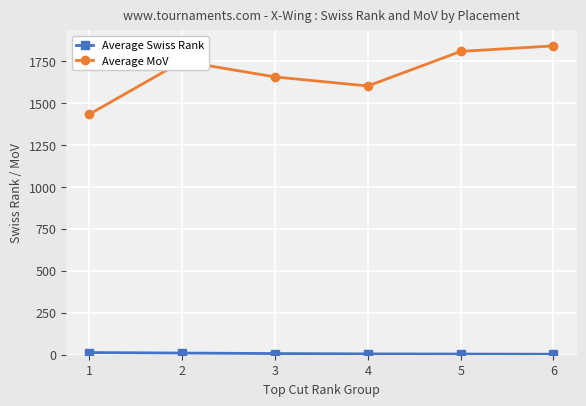

What is the greatest value displayed?

1840